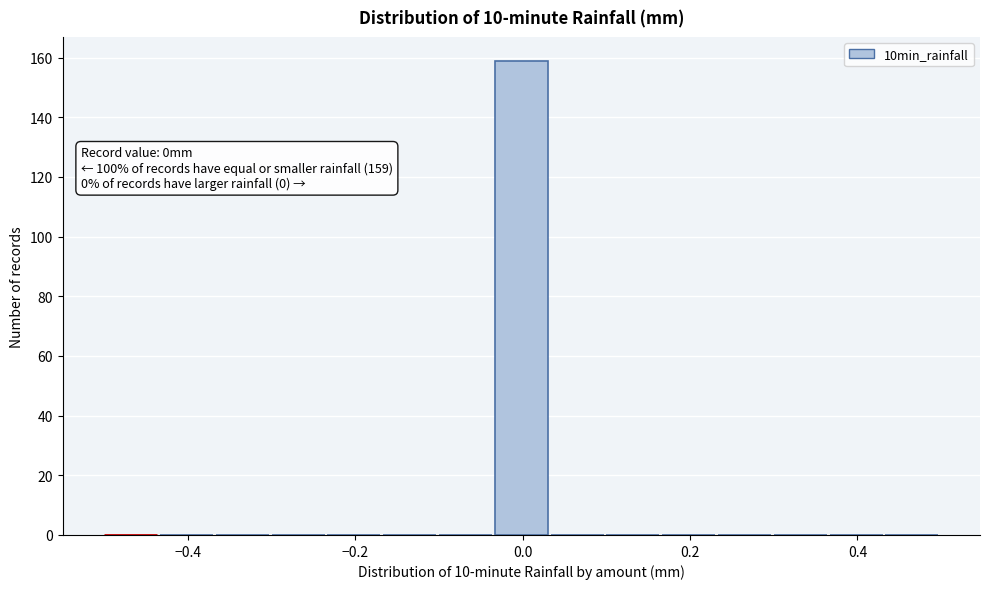

Around what value on the x-axis is the tallest bar? Give the approximate position of its centre, as read against the axis.

0.00